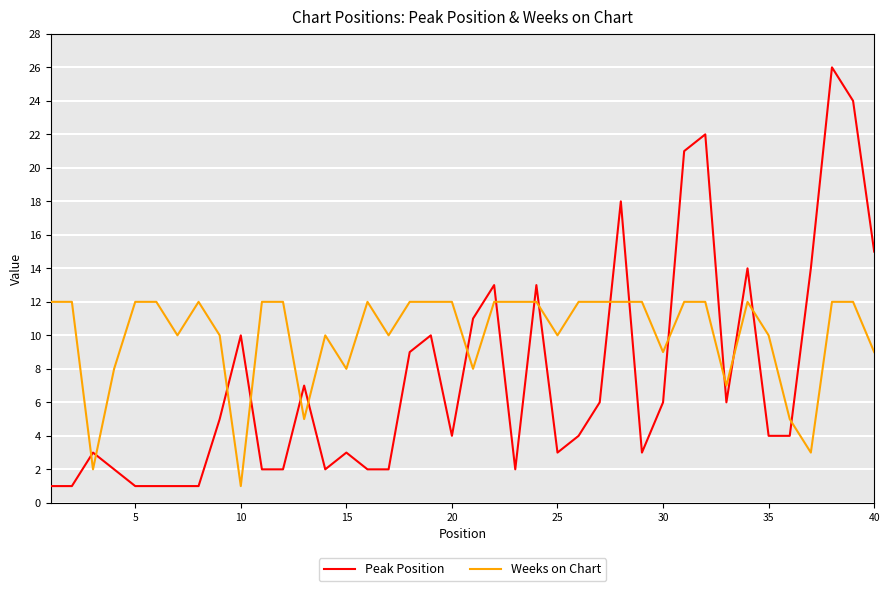

True or false: Peak Position and Weeks on Chart cross at least once.

True